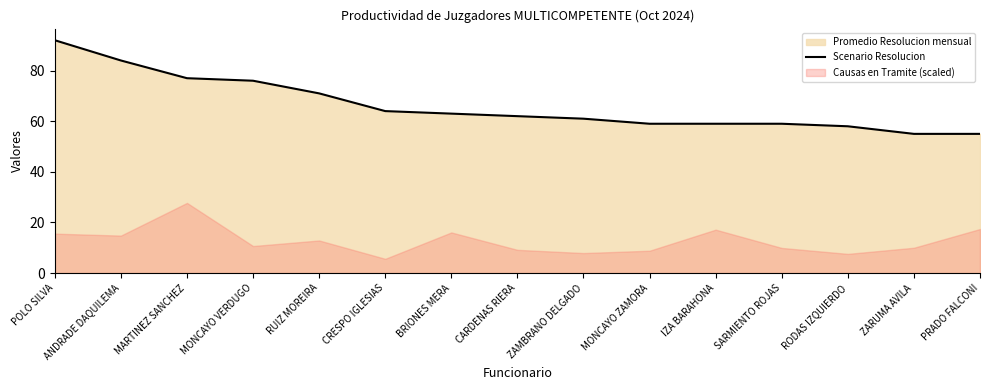

Reading right to left, what are all the values shown in this chart?

55	55	58	59	59	59	61	62	63	64	71	76	77	84	92